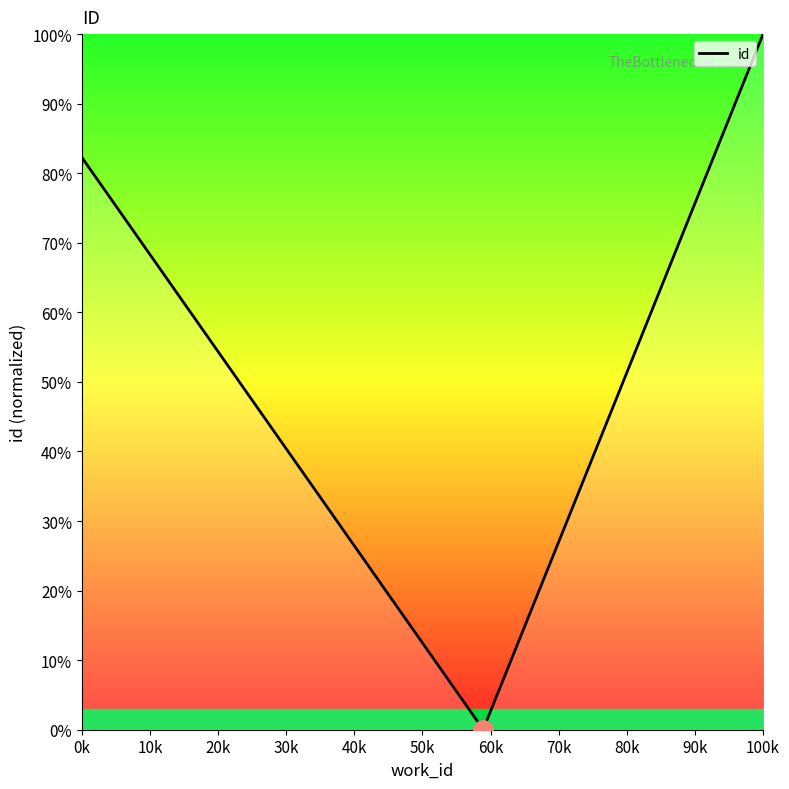

What is the difference between the second highest and minimum values?

82.3